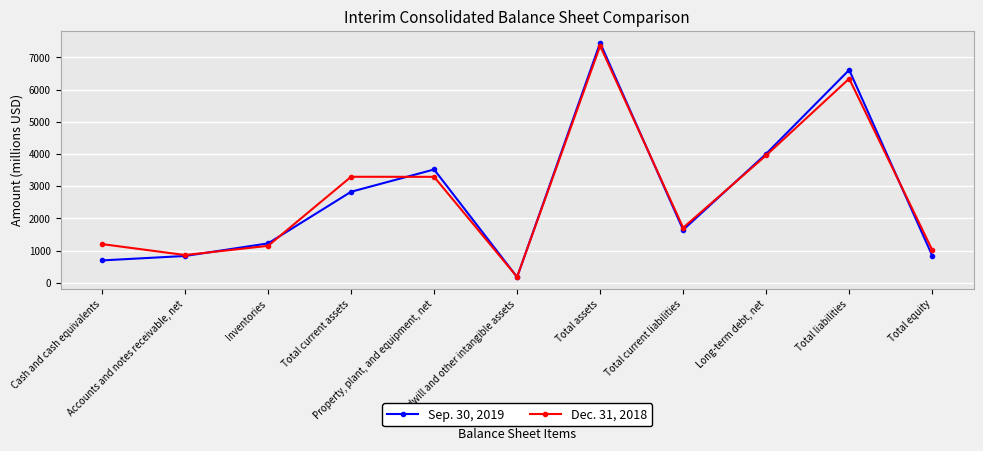

What is the value of the Sep. 30, 2019 point at the 1st from the left?

694